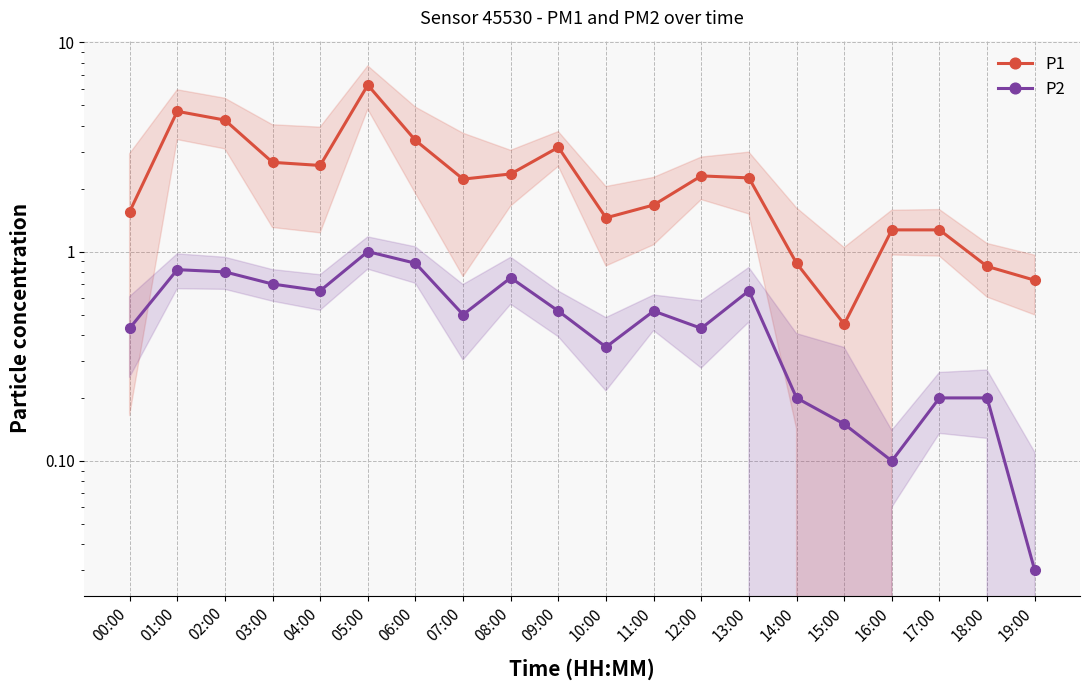

Which series has the largest total across all categories?

P1